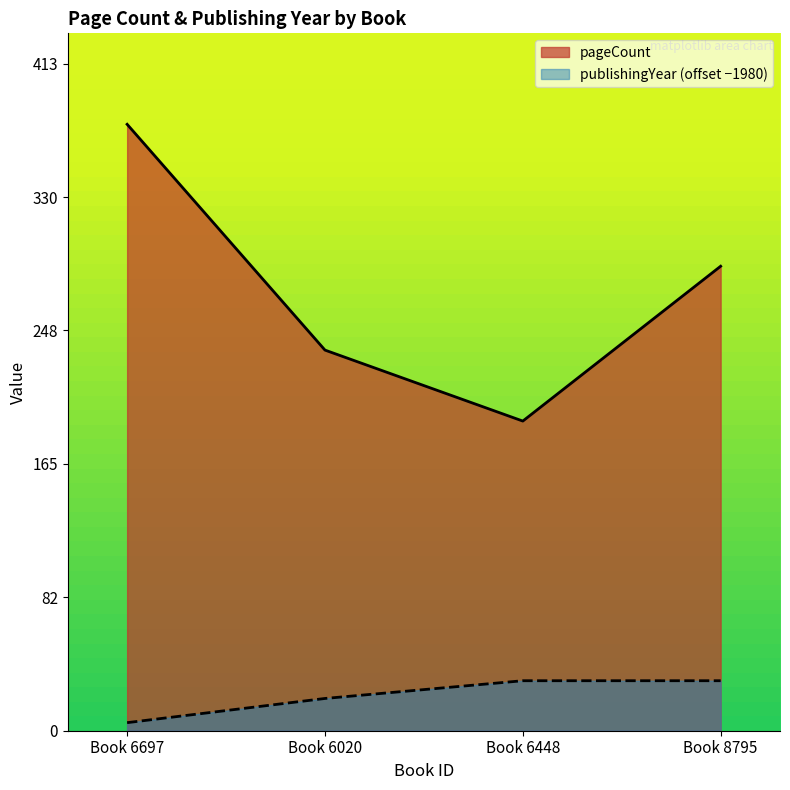

What is the spread (max minus min) of values at Book 6448?

161